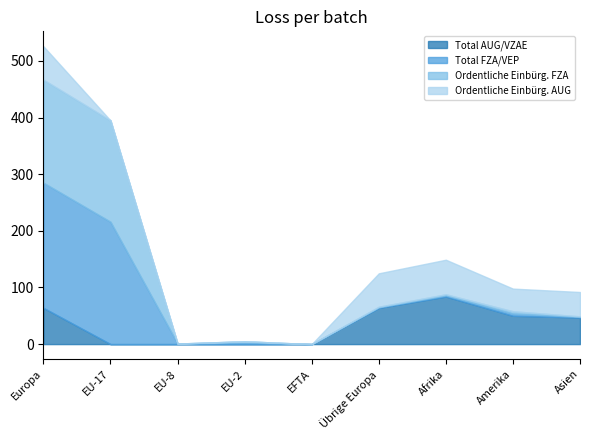

Reading left to right, list all the values displayed in this chart.

Total AUG/VZAE: Europa=64	EU-17=0	EU-8=0	EU-2=0	EFTA=0	Übrige Europa=64	Afrika=84	Amerika=50	Asien=47
Total FZA/VEP: Europa=221	EU-17=216	EU-8=1	EU-2=3	EFTA=0	Übrige Europa=1	Afrika=2	Amerika=4	Asien=1
Ordentliche Einbürg. FZA: Europa=182	EU-17=179	EU-8=0	EU-2=2	EFTA=0	Übrige Europa=1	Afrika=2	Amerika=4	Asien=1
Ordentliche Einbürg. AUG: Europa=59	EU-17=0	EU-8=0	EU-2=0	EFTA=0	Übrige Europa=59	Afrika=61	Amerika=40	Asien=43